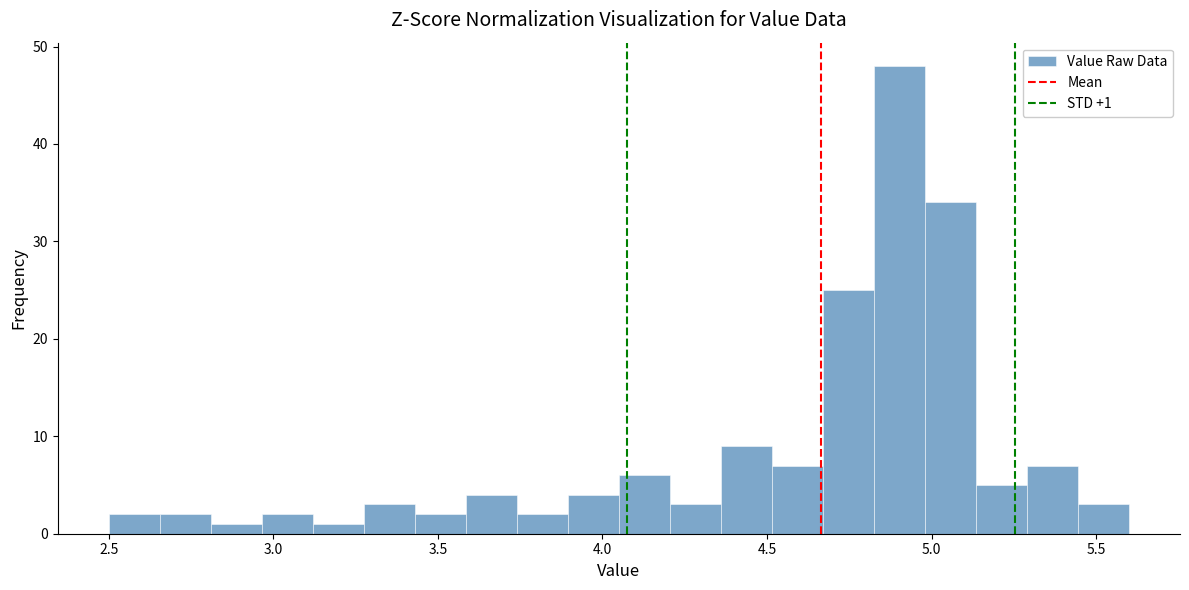

Around what value on the x-axis is the tallest bar? Give the approximate position of its centre, as read against the axis.

4.90